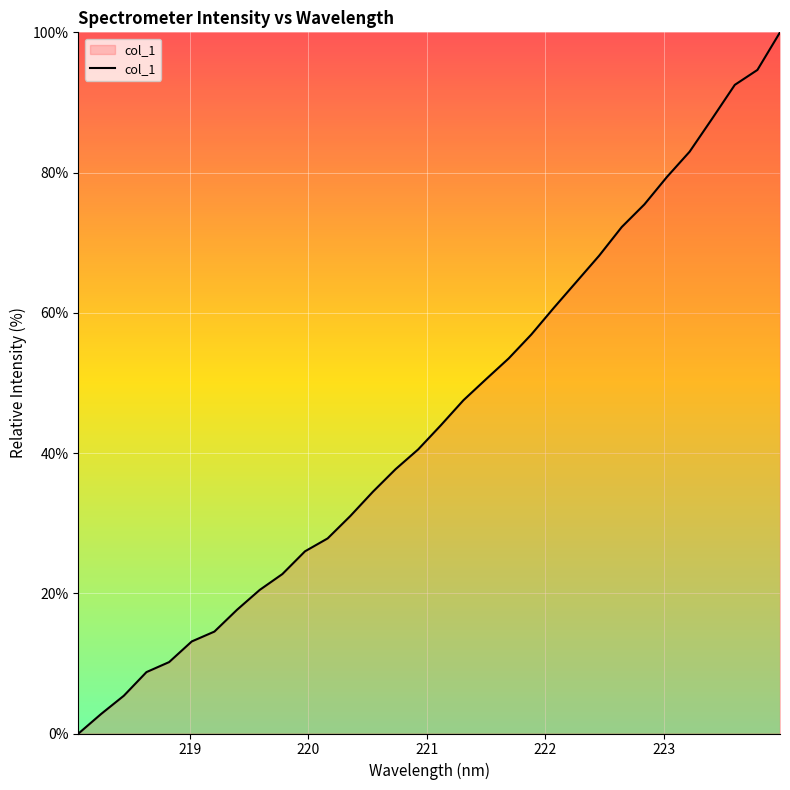

What is the maximum value shown in the chart?

100.0